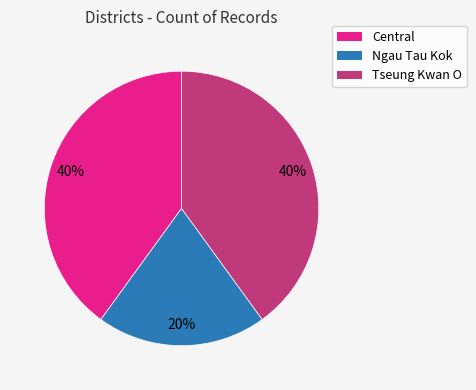

How many slices are in this pie chart?

3